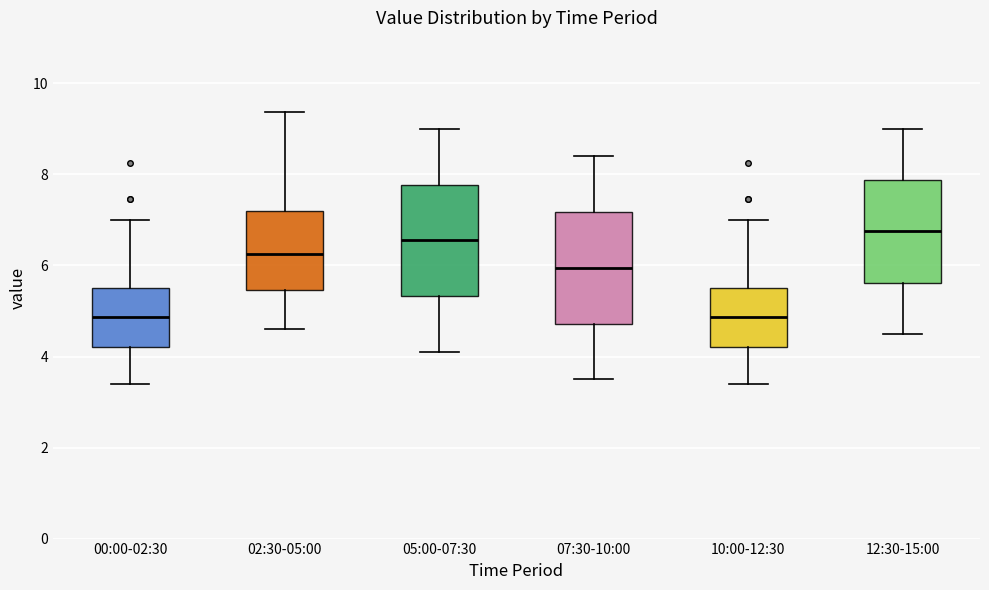

Reading left to right, transcribe this box plot: for each box, give where its median line is, the range the box spans, and where its two whiskers end, as read against the y-axis. The values are not printed on the chart, so give them approximately, as read against the axis.

00:00-02:30: median 4.8, box 4.2 to 5.4, whiskers 3.4 to 7.0
02:30-05:00: median 6.2, box 5.4 to 7.2, whiskers 4.6 to 9.4
05:00-07:30: median 6.6, box 5.4 to 7.8, whiskers 4.2 to 9.0
07:30-10:00: median 6.0, box 4.8 to 7.2, whiskers 3.6 to 8.4
10:00-12:30: median 4.8, box 4.2 to 5.4, whiskers 3.4 to 7.0
12:30-15:00: median 6.8, box 5.6 to 7.8, whiskers 4.6 to 9.0